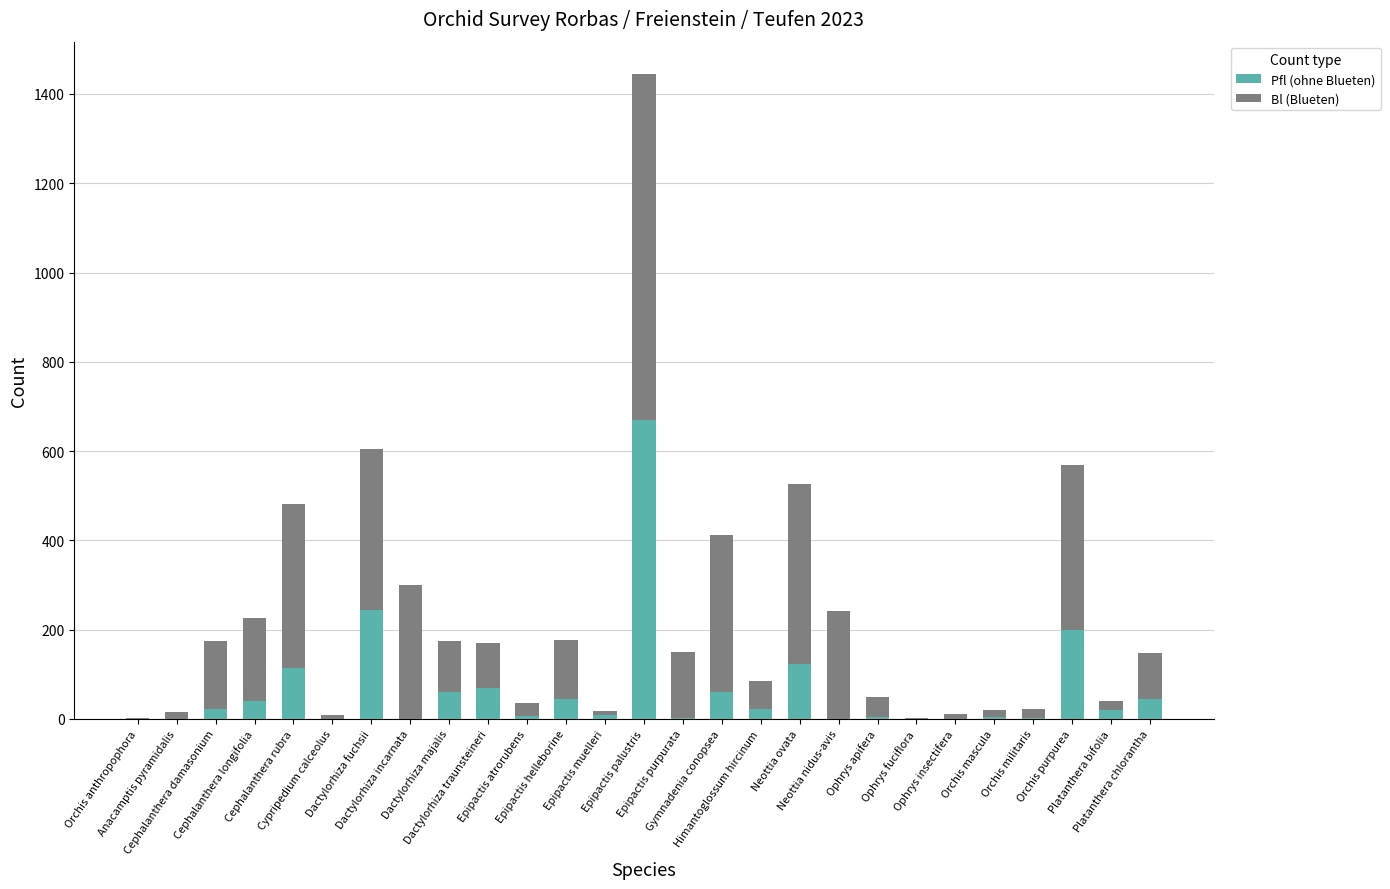

What is the maximum value for Pfl (ohne Blueten)?

670